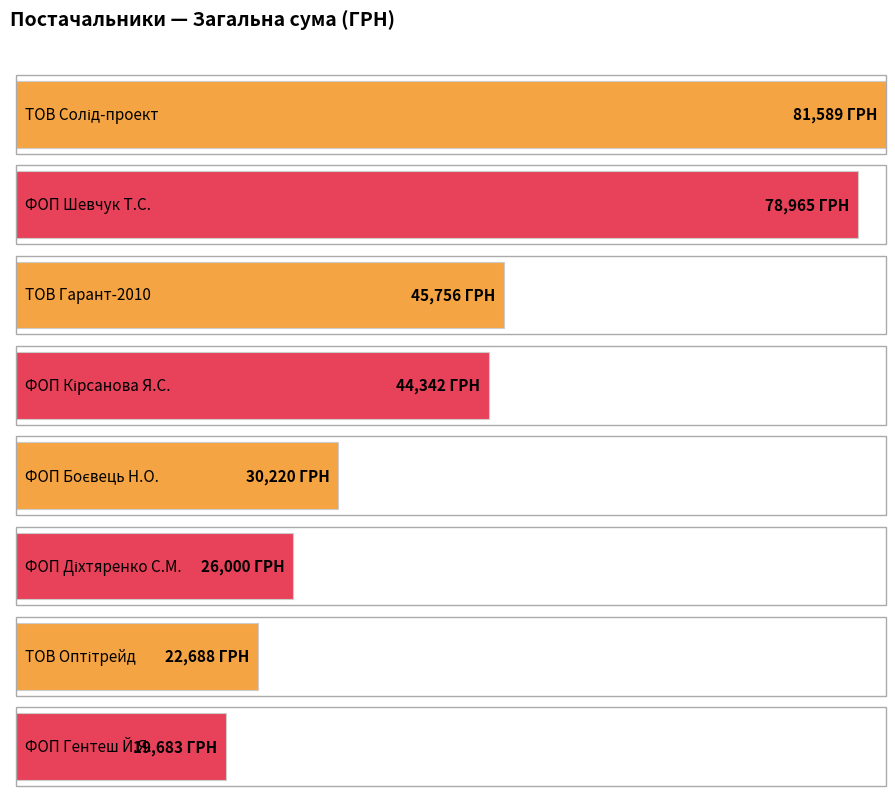

True or false: the data shows 53974.6 at ФОП Кірсанова Я.С..

False